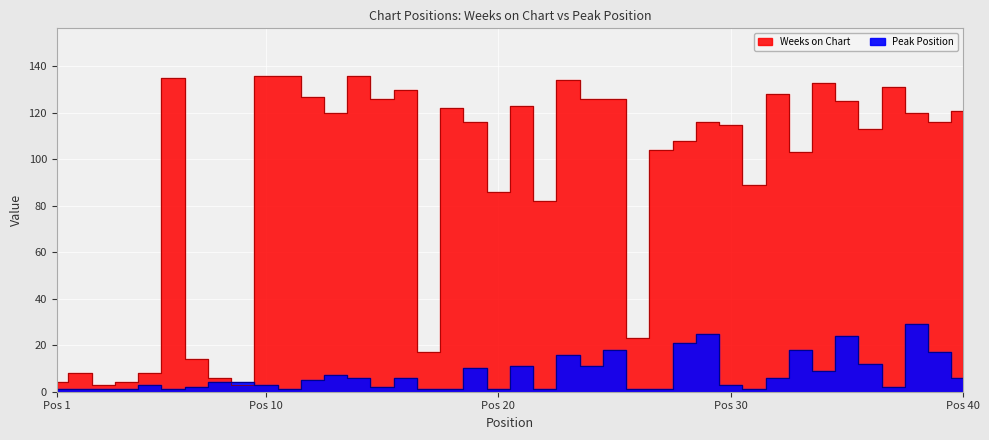

True or false: Weeks on Chart and Peak Position cross at least once.

True